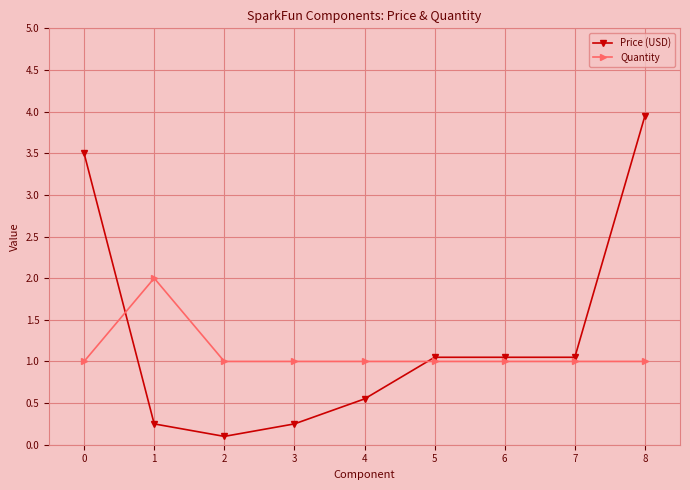

Count the number of data series in this chart.

2